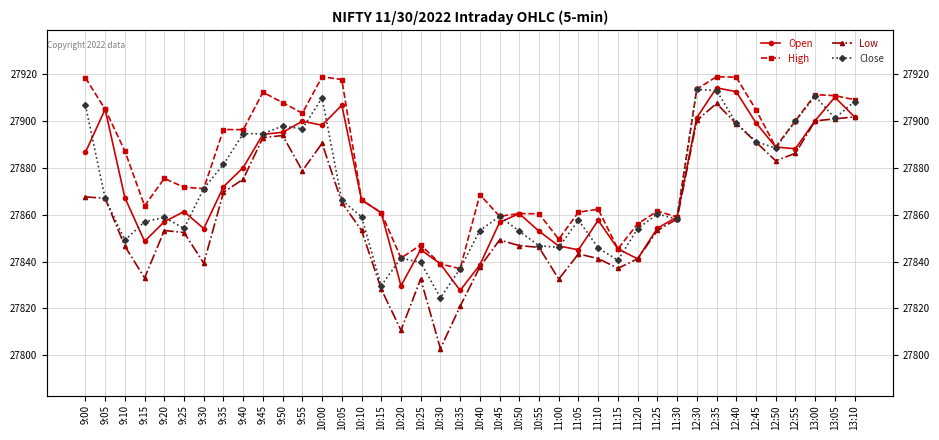

At which label does High reach its peak?

12:35